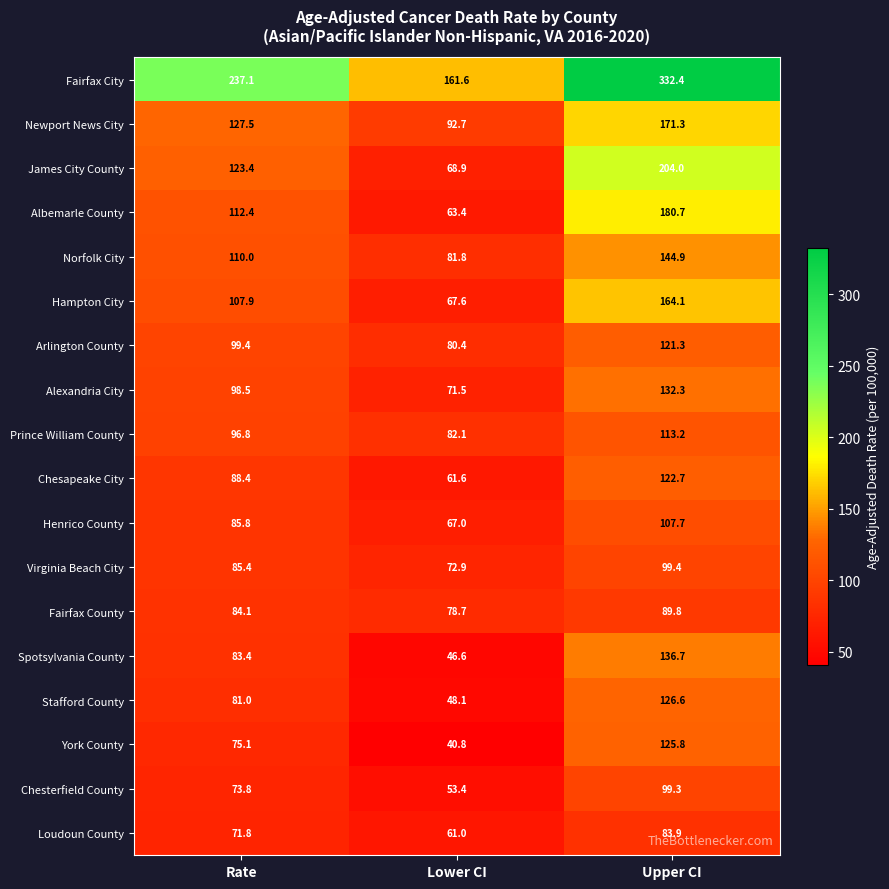

What is the sum of the Henrico County values at Rate and Upper CI?

193.5